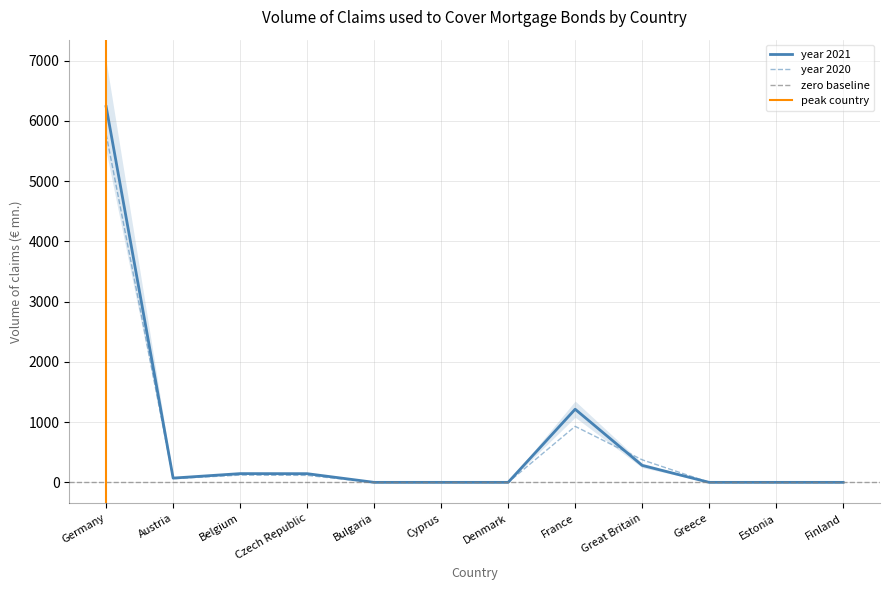

How many lines are shown in the chart?

2